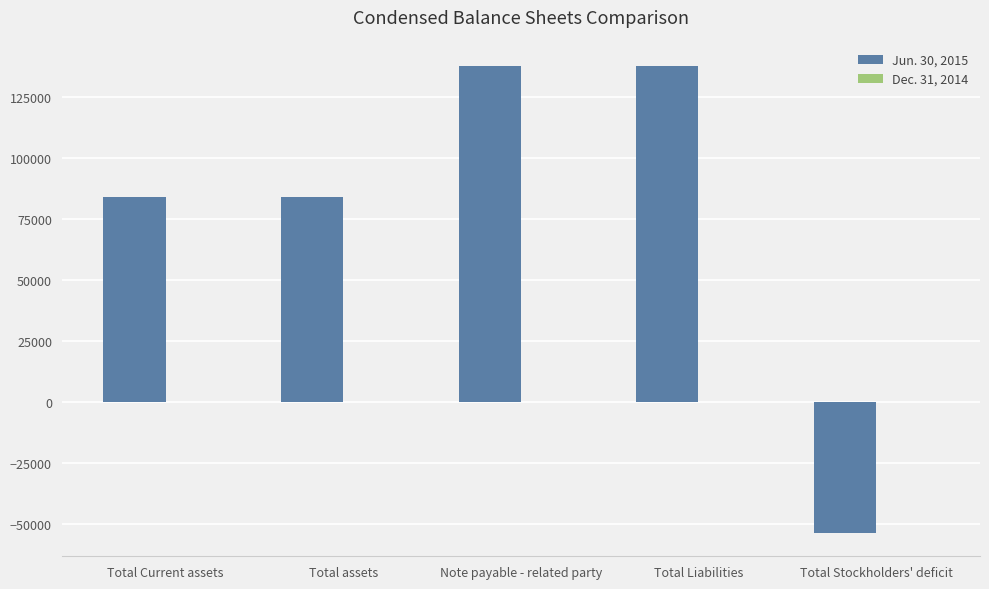

Are the bars grouped side by side (vs. stacked)?

No